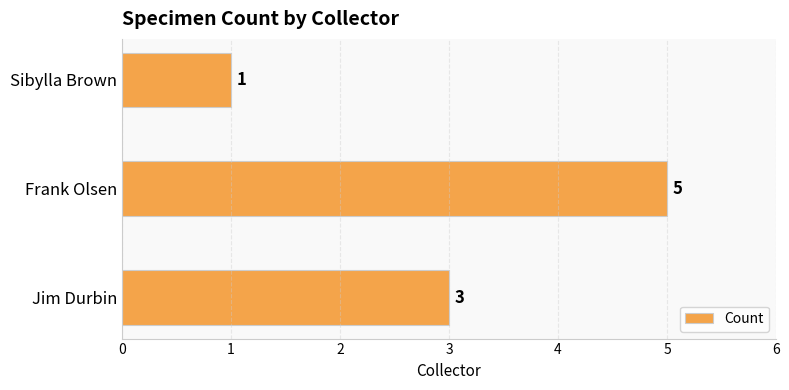

What is the ratio of the value at Jim Durbin to the value at Frank Olsen?

0.6